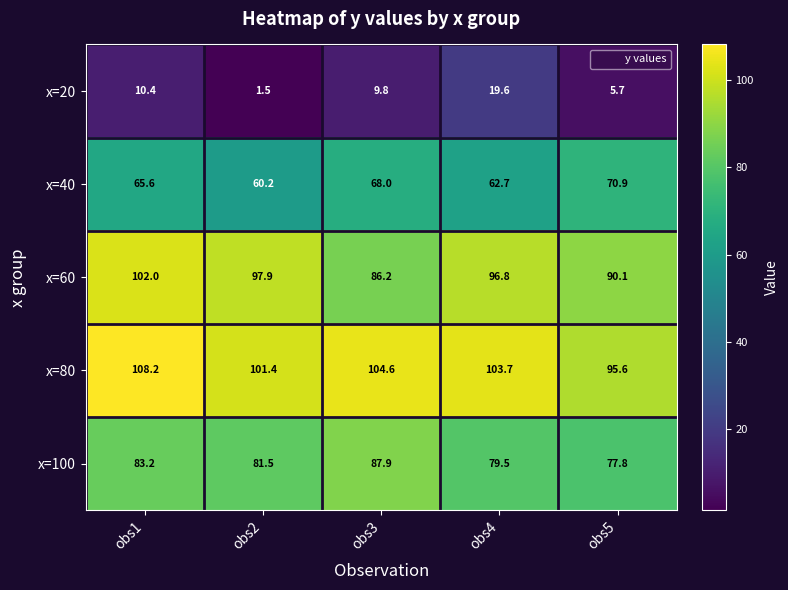

What is the difference between the x=80 values at obs4 and obs2?

2.3